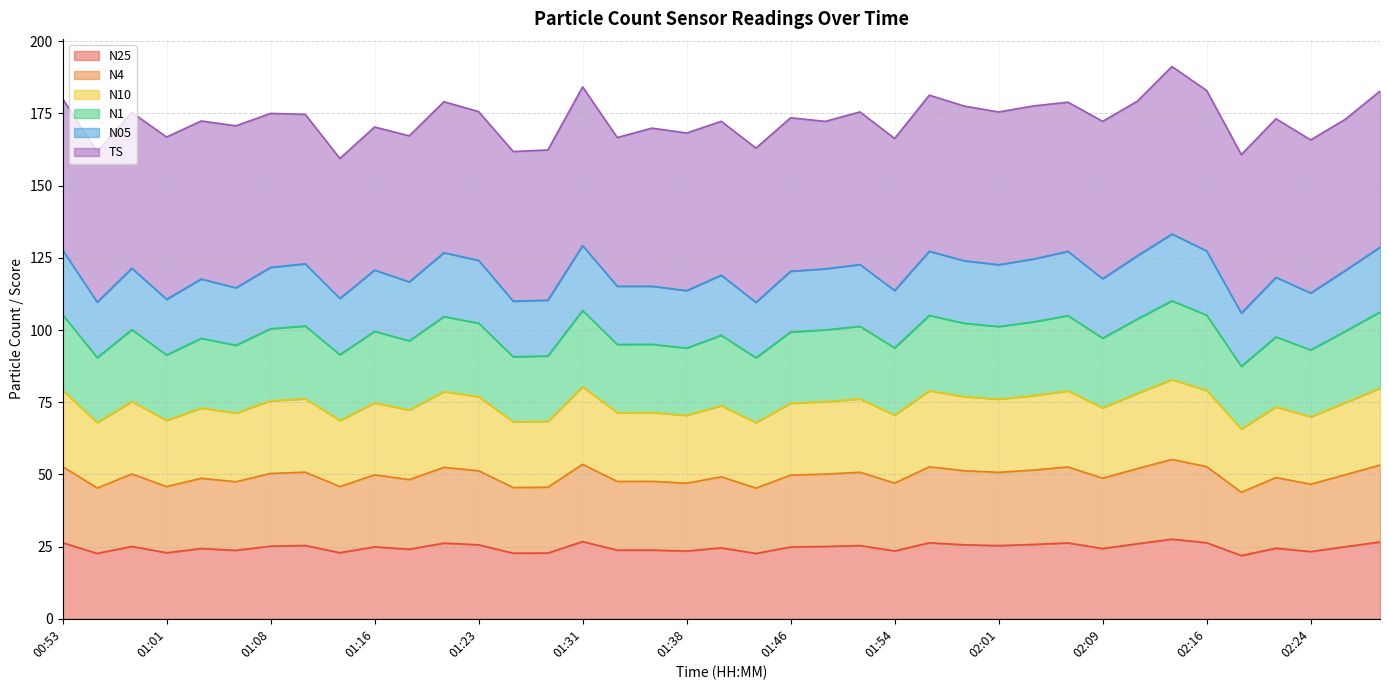

What is the minimum value for N25?

21.9